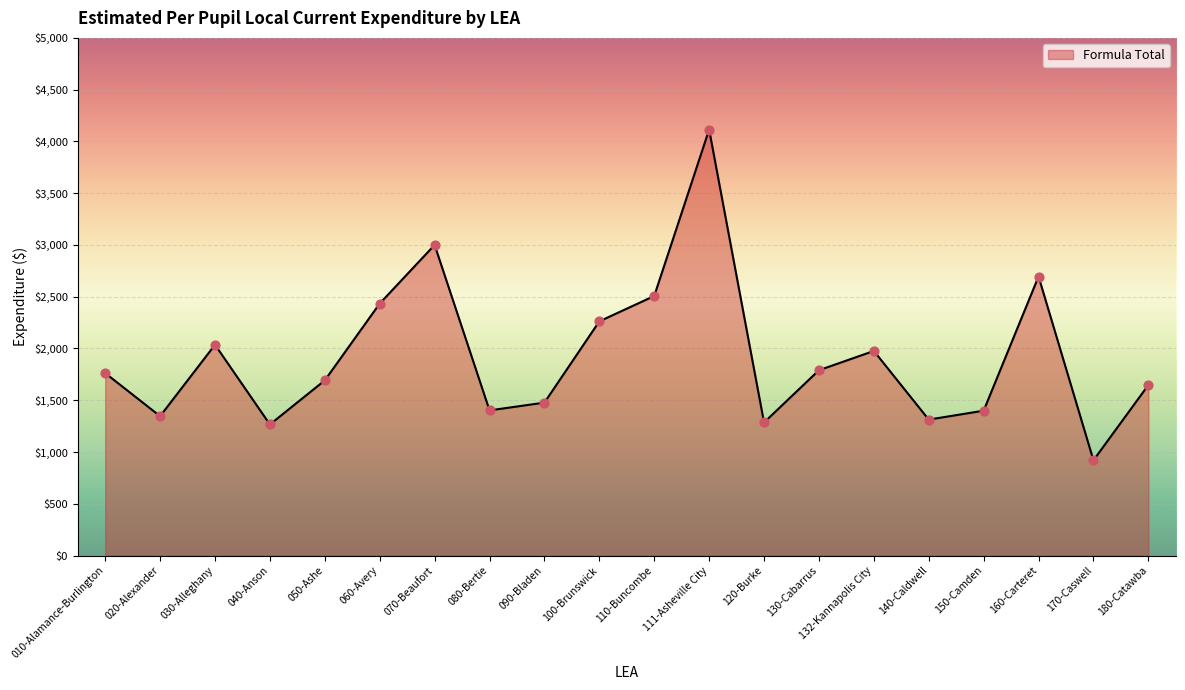

Approximately how many times larger is the value at 110-Buncombe compared to 090-Bladen?

1.7